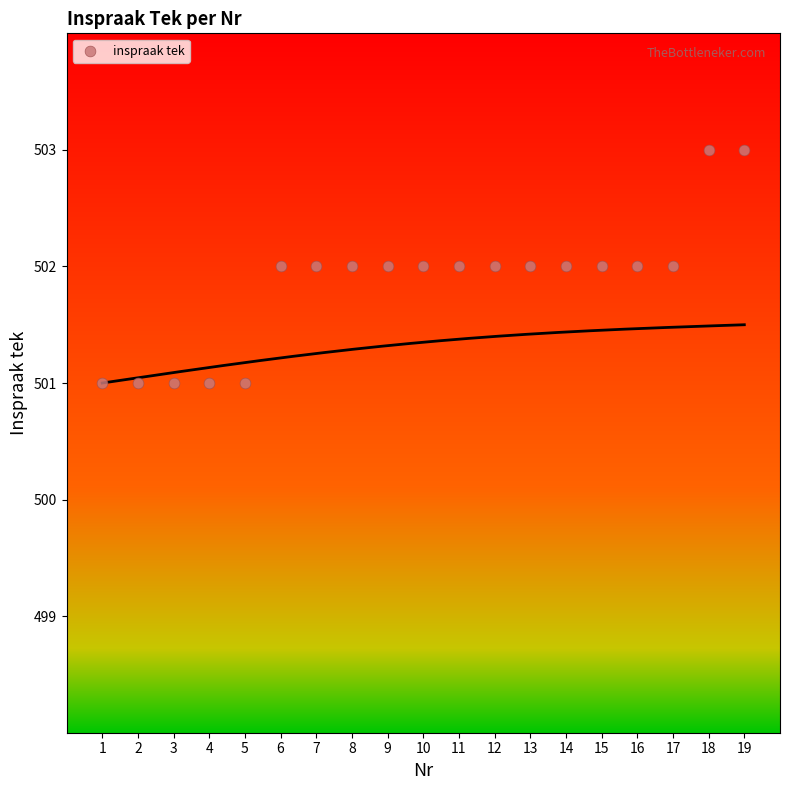

What is the range of X values (max minus min)?

18